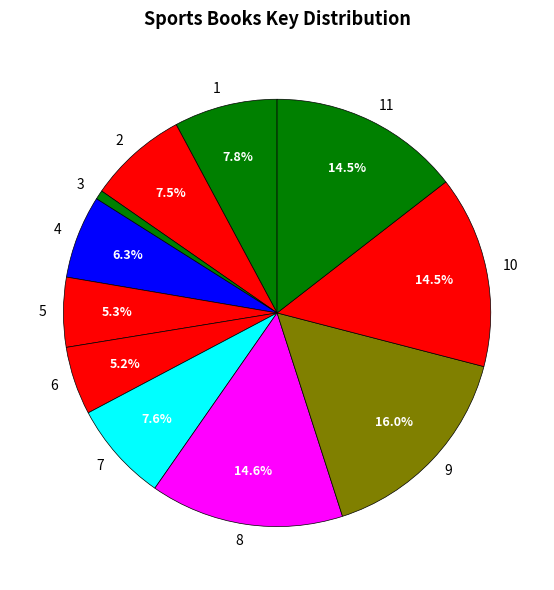

Do 1 and 4 together represent more than half of the pie?

No